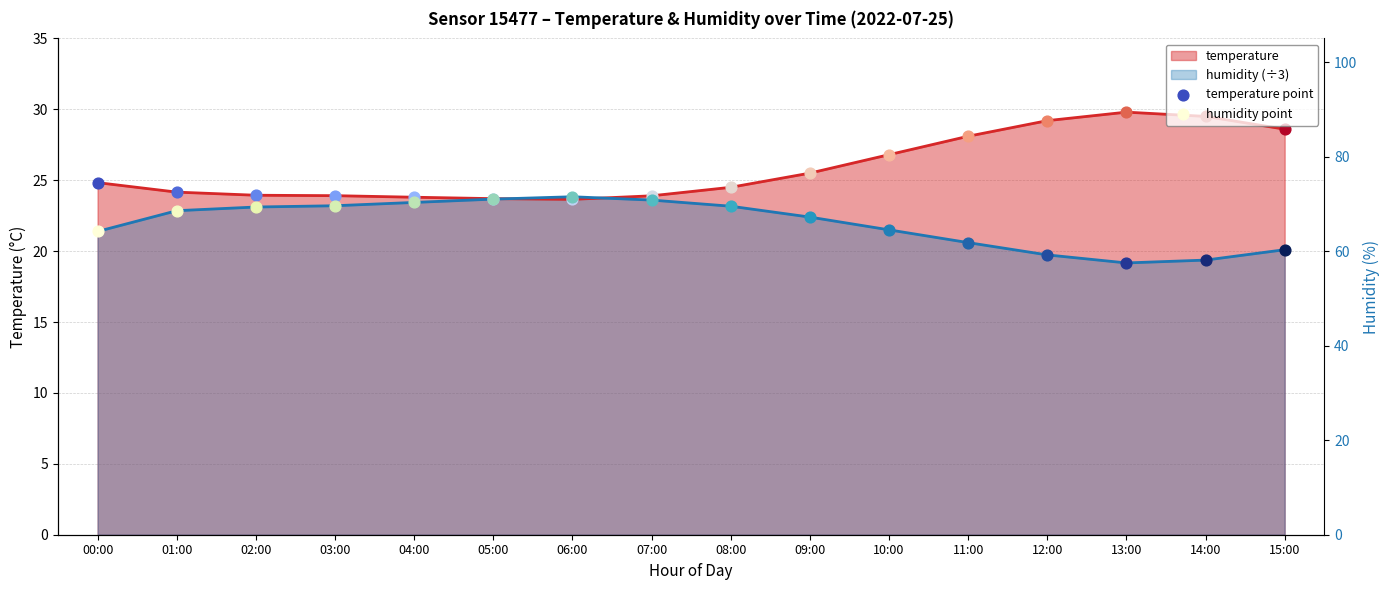

Which series reaches the minimum Y coordinate?

humidity